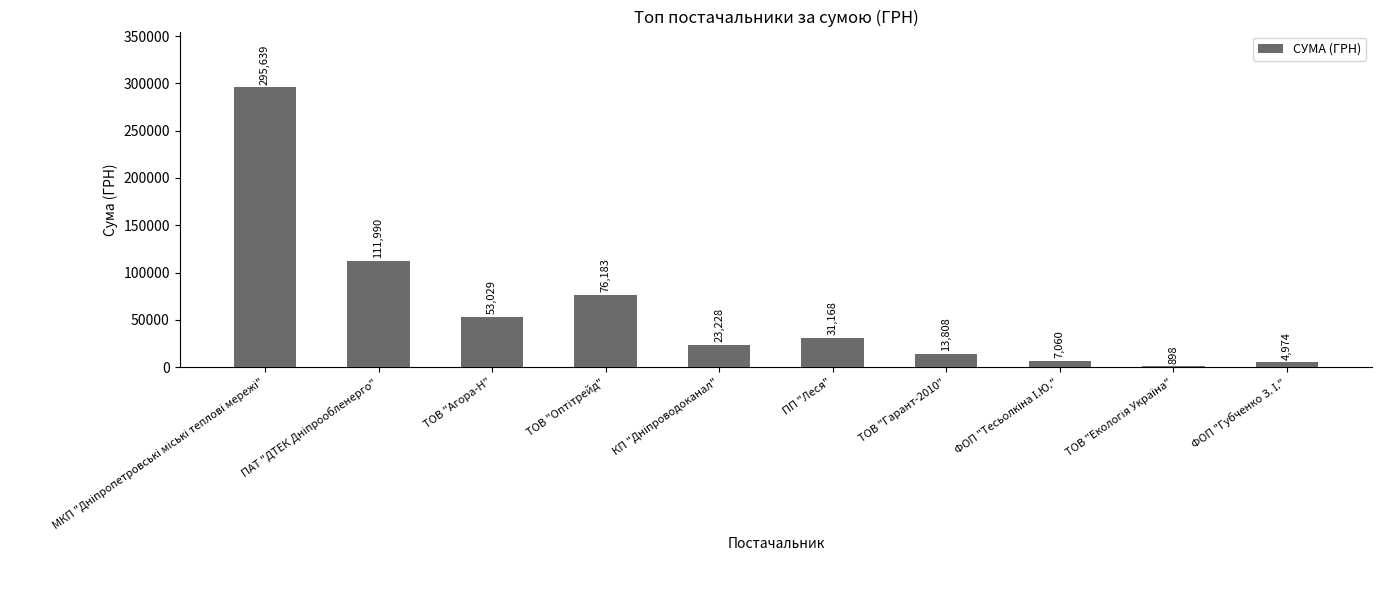

Read the value at ПП "Леся".

31167.5